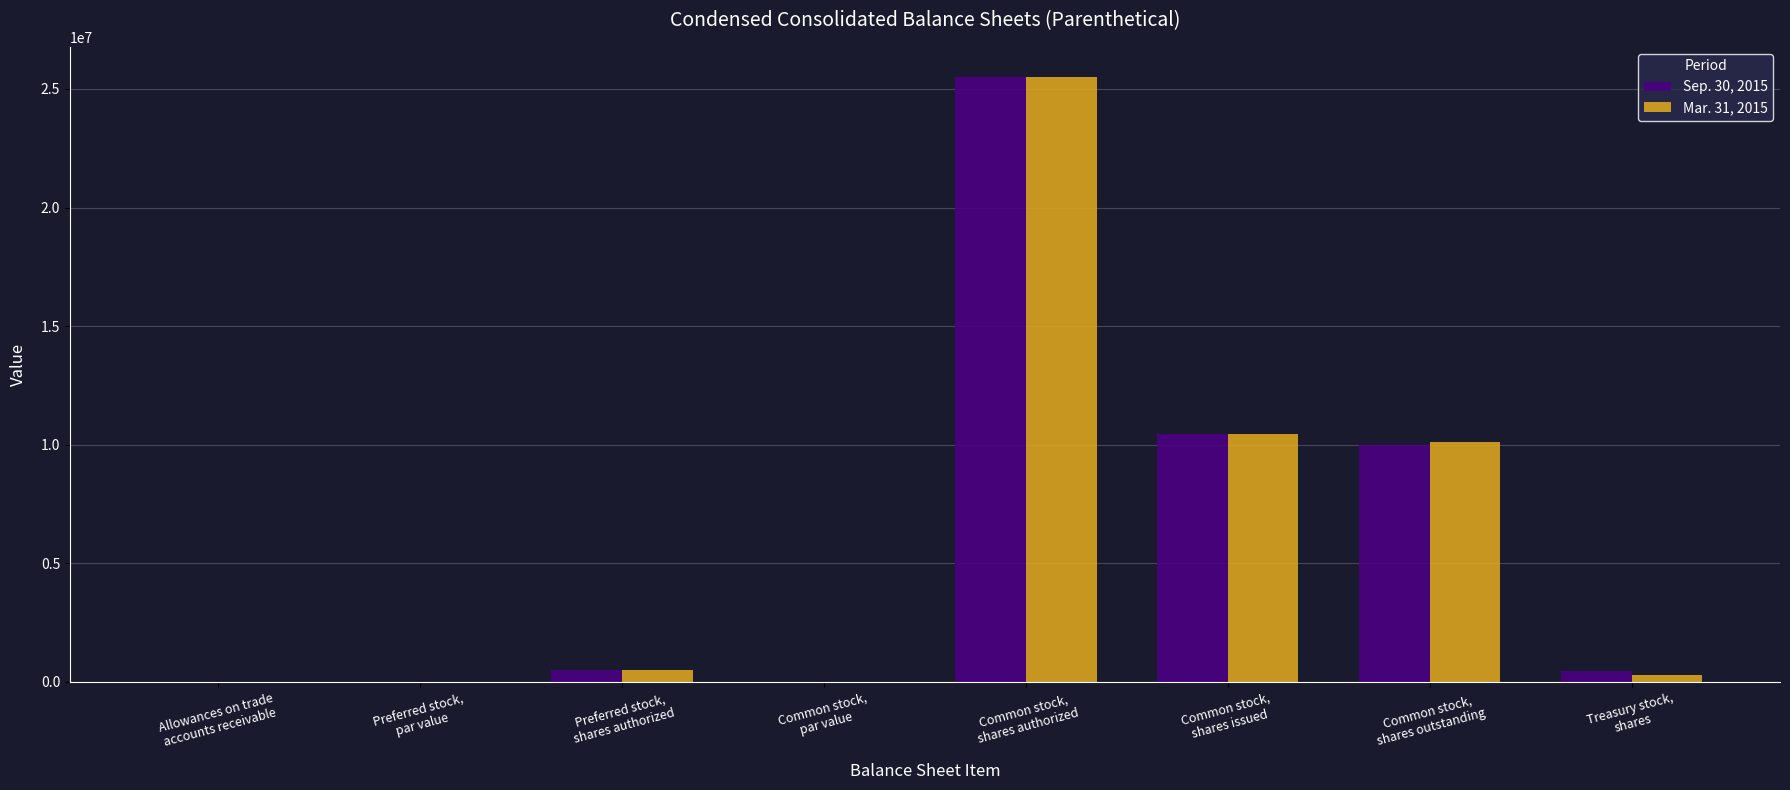

What is the difference between the Sep. 30, 2015 values at Allowances on trade
accounts receivable and Treasury stock,
shares?

478909.0